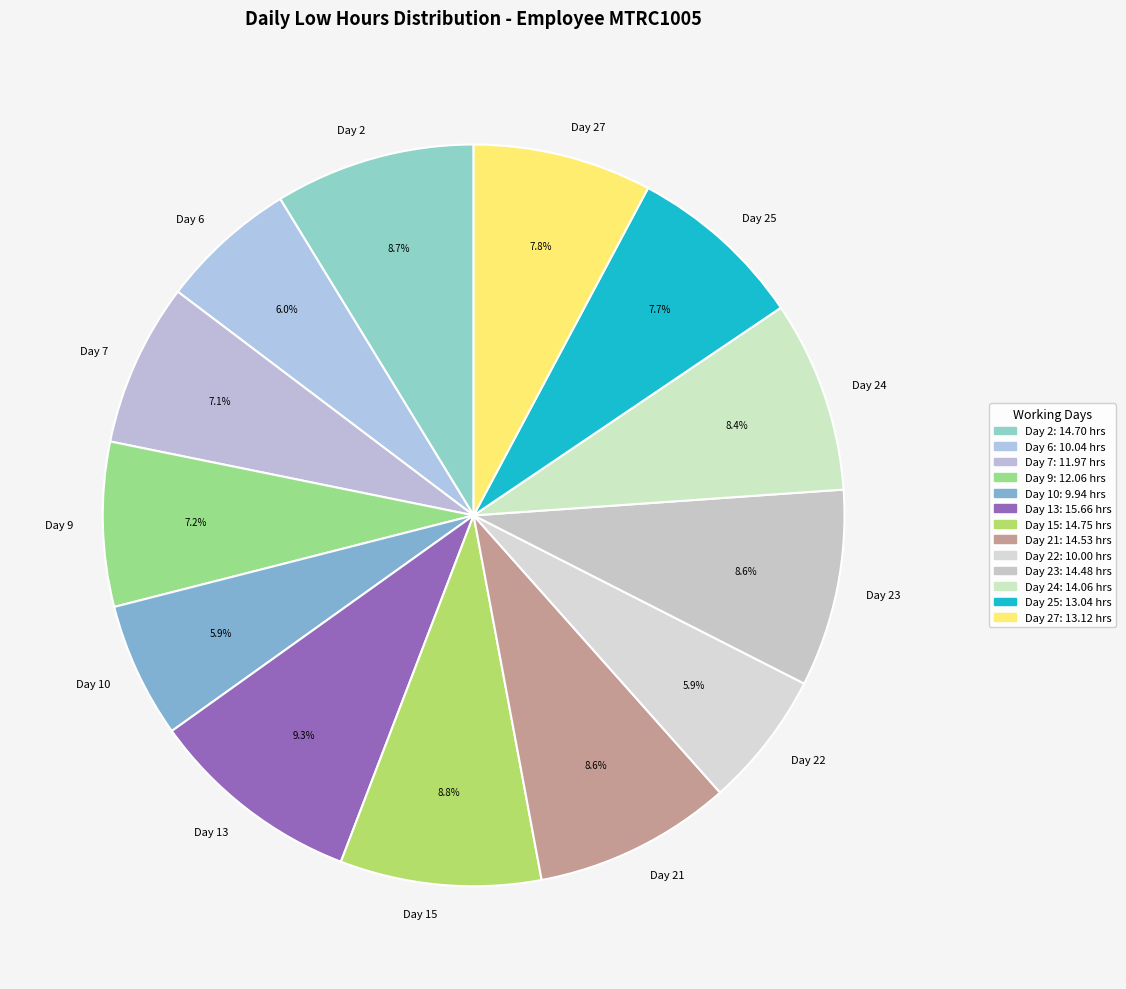

To the nearest percent, what is the average slice percentage?

8%